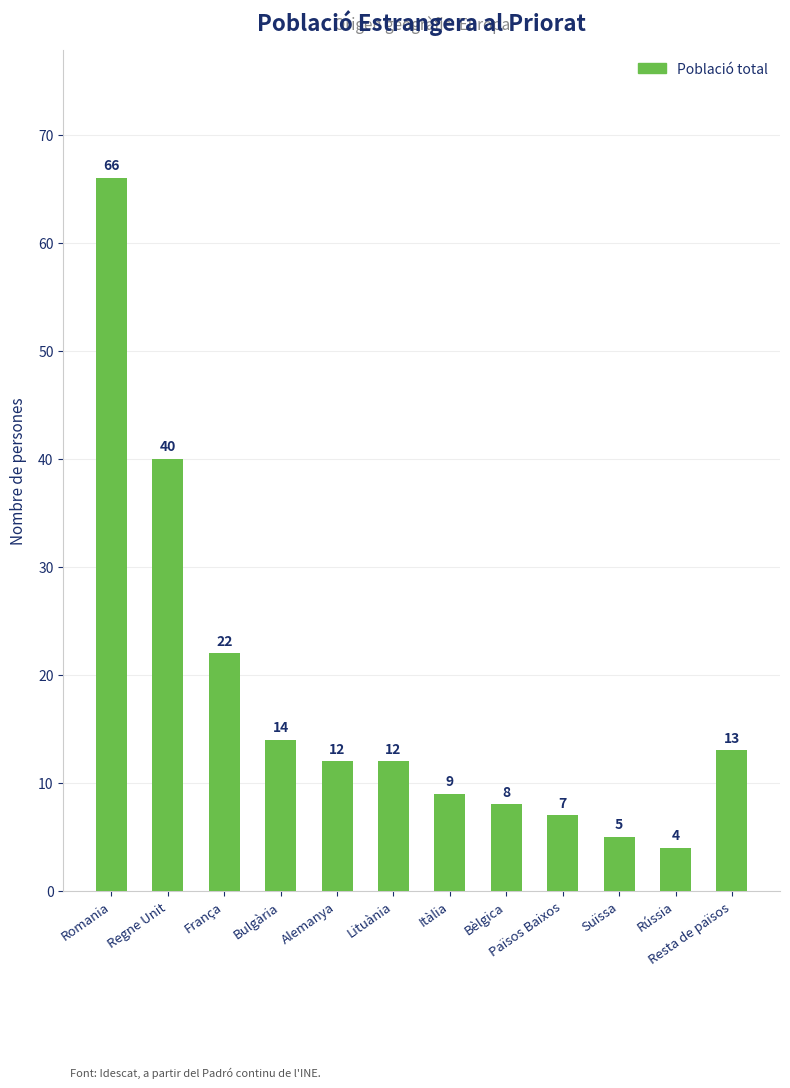

Where does the data first go above 12?

Romania